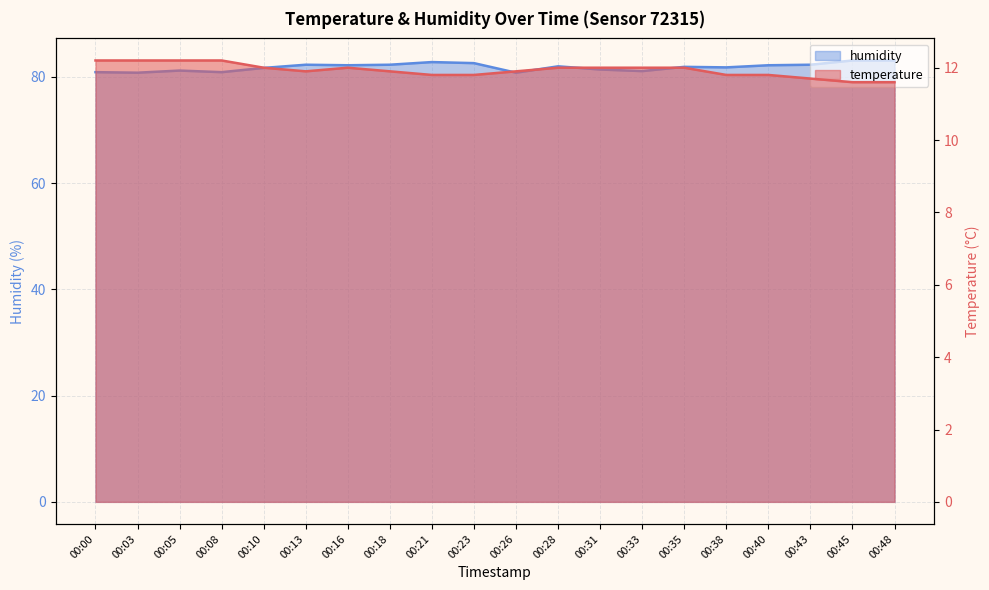

Reading left to right, list all the values displayed in this chart.

temperature: 12.2	12.2	12.2	12.2	12.0	11.9	12.0	11.9	11.8	11.8	11.9	12.0	12.0	12.0	12.0	11.8	11.8	11.7	11.6	11.6
humidity: 80.9	80.8	81.2	80.9	81.7	82.3	82.2	82.3	82.8	82.6	80.8	82.0	81.4	81.1	81.9	81.8	82.2	82.3	83.1	83.1